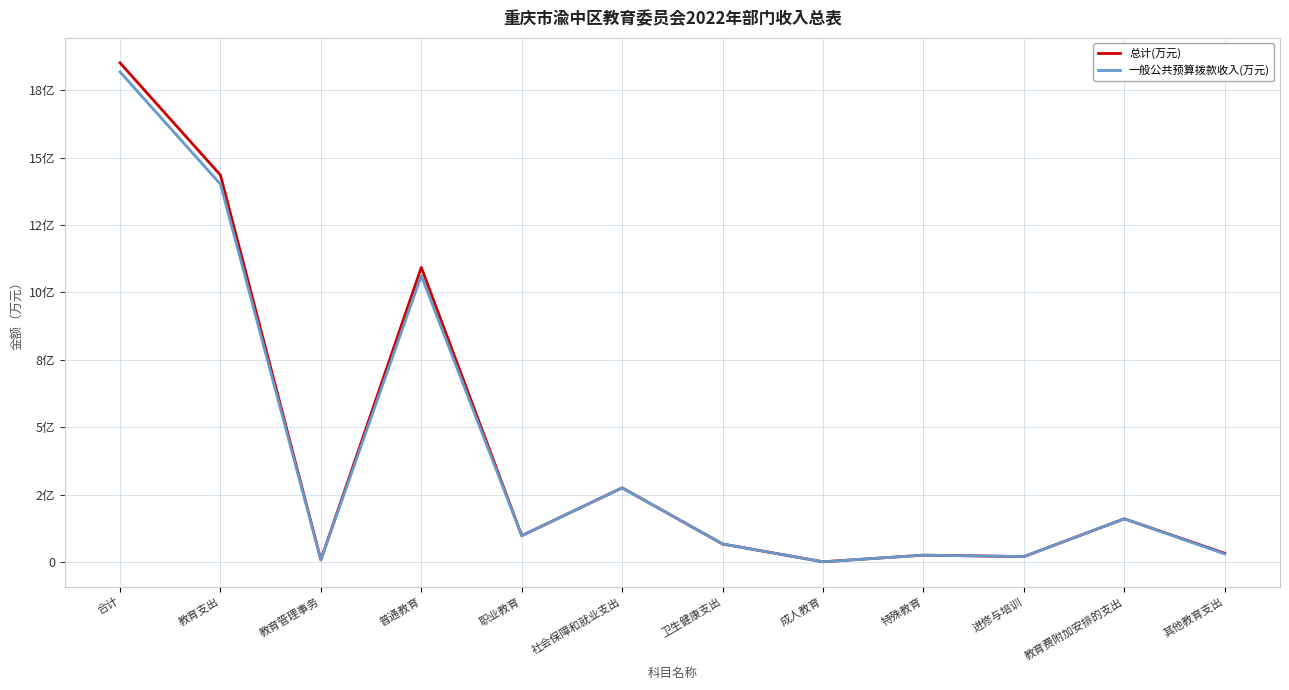

What is the label of the 3rd point from the right?

进修与培训